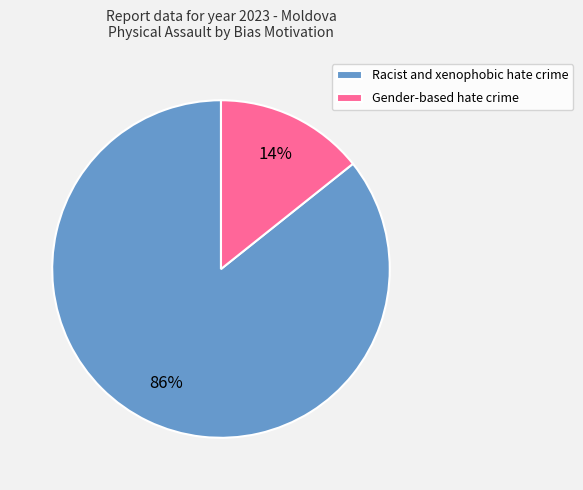

To the nearest percent, what is the average slice percentage?

50%